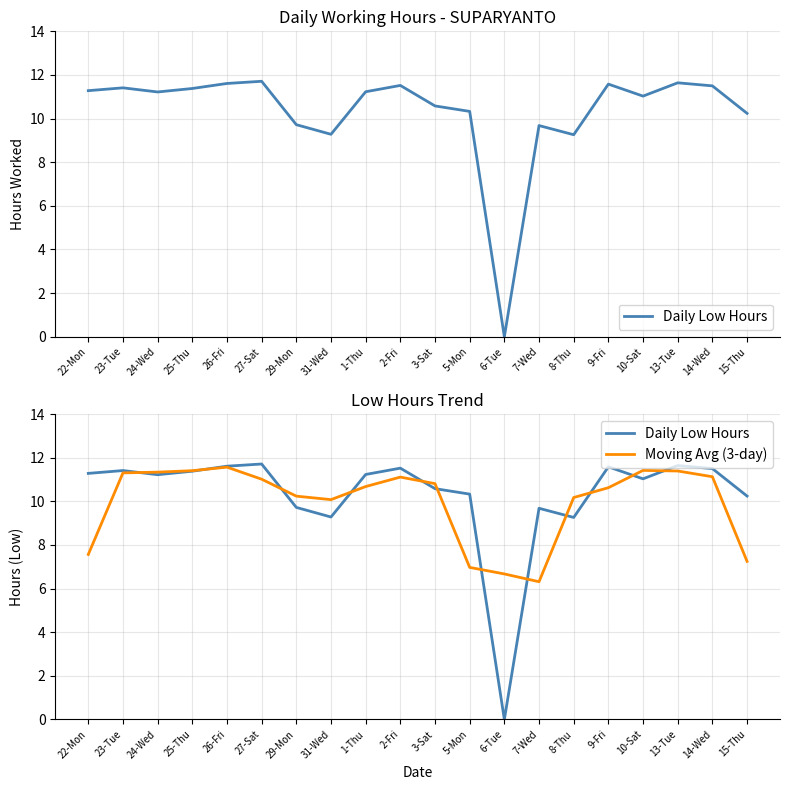

Which series has the widest spread of values?

Daily Low Hours